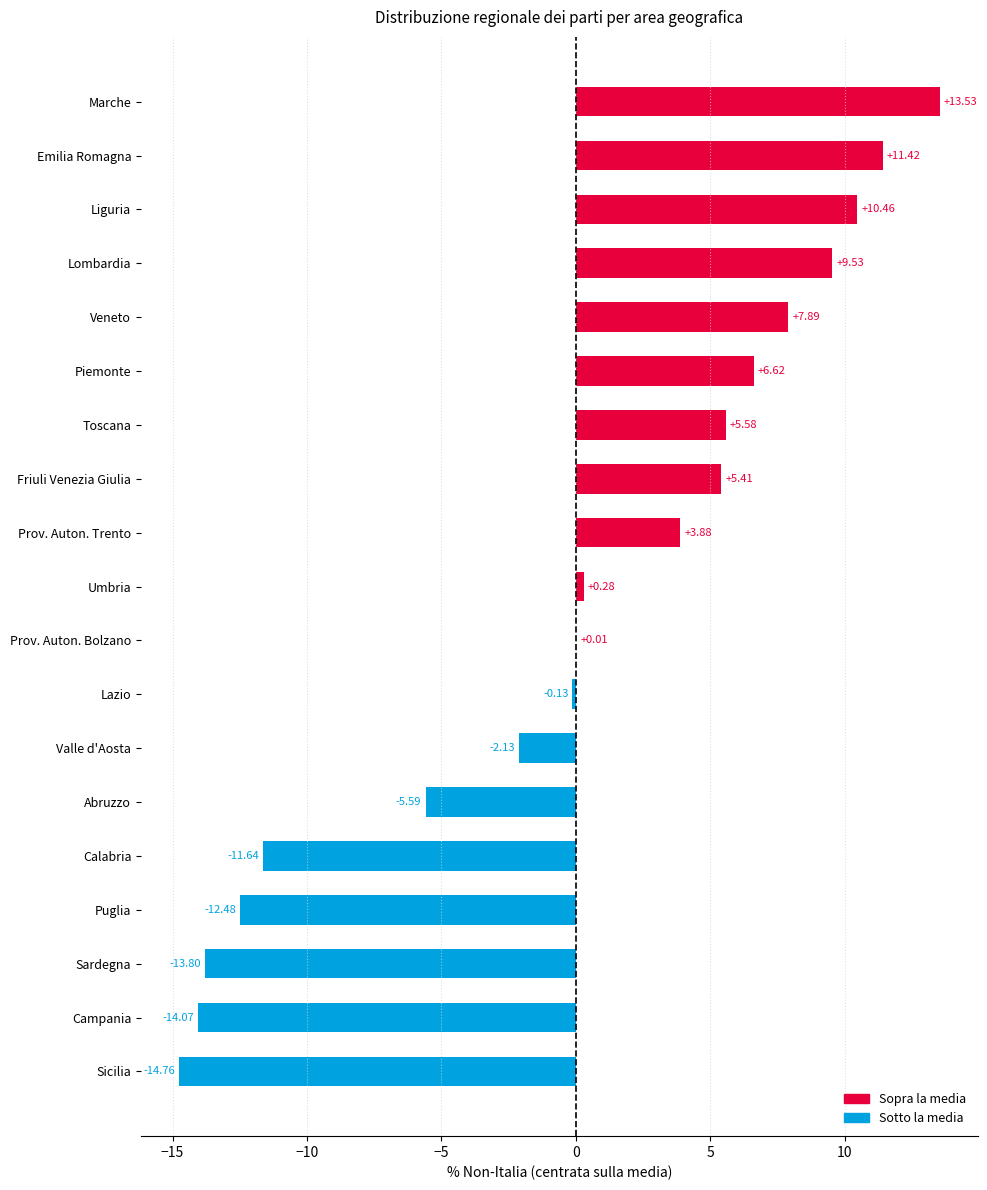

Where is the data nearest to the value 0?

Prov. Auton. Bolzano